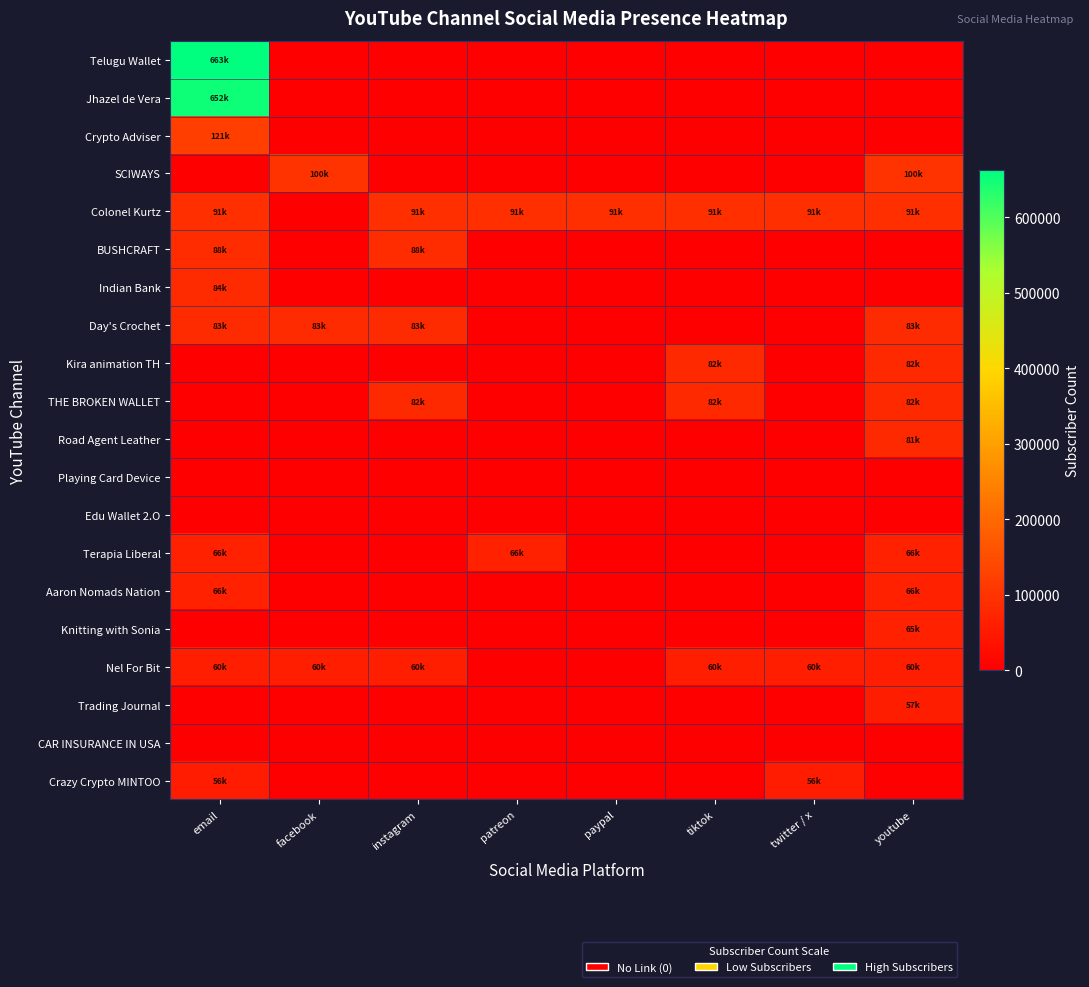

Reading left to right, extract all data points from this chart.

Telugu Wallet: email=663000	facebook=0	instagram=0	patreon=0	paypal=0	tiktok=0	twitter / x=0	youtube=0
Jhazel de Vera: email=652000	facebook=0	instagram=0	patreon=0	paypal=0	tiktok=0	twitter / x=0	youtube=0
Crypto Adviser: email=121000	facebook=0	instagram=0	patreon=0	paypal=0	tiktok=0	twitter / x=0	youtube=0
SCIWAYS: email=0	facebook=100000	instagram=0	patreon=0	paypal=0	tiktok=0	twitter / x=0	youtube=100000
Colonel Kurtz: email=91800	facebook=0	instagram=91800	patreon=91800	paypal=91800	tiktok=91800	twitter / x=91800	youtube=91800
BUSHCRAFT: email=88000	facebook=0	instagram=88000	patreon=0	paypal=0	tiktok=0	twitter / x=0	youtube=0
Indian Bank: email=84200	facebook=0	instagram=0	patreon=0	paypal=0	tiktok=0	twitter / x=0	youtube=0
Day's Crochet: email=83800	facebook=83800	instagram=83800	patreon=0	paypal=0	tiktok=0	twitter / x=0	youtube=83800
Kira animation TH: email=0	facebook=0	instagram=0	patreon=0	paypal=0	tiktok=82800	twitter / x=0	youtube=82800
THE BROKEN WALLET: email=0	facebook=0	instagram=82300	patreon=0	paypal=0	tiktok=82300	twitter / x=0	youtube=82300
Road Agent Leather: email=0	facebook=0	instagram=0	patreon=0	paypal=0	tiktok=0	twitter / x=0	youtube=81500
Playing Card Device: email=0	facebook=0	instagram=0	patreon=0	paypal=0	tiktok=0	twitter / x=0	youtube=0
Edu Wallet 2.O: email=0	facebook=0	instagram=0	patreon=0	paypal=0	tiktok=0	twitter / x=0	youtube=0
Terapia Liberal: email=66400	facebook=0	instagram=0	patreon=66400	paypal=0	tiktok=0	twitter / x=0	youtube=66400
Aaron Nomads Nation: email=66000	facebook=0	instagram=0	patreon=0	paypal=0	tiktok=0	twitter / x=0	youtube=66000
Knitting with Sonia: email=0	facebook=0	instagram=0	patreon=0	paypal=0	tiktok=0	twitter / x=0	youtube=65000
Nel For Bit: email=60600	facebook=60600	instagram=60600	patreon=0	paypal=0	tiktok=60600	twitter / x=60600	youtube=60600
Trading Journal: email=0	facebook=0	instagram=0	patreon=0	paypal=0	tiktok=0	twitter / x=0	youtube=57900
CAR INSURANCE IN USA: email=0	facebook=0	instagram=0	patreon=0	paypal=0	tiktok=0	twitter / x=0	youtube=0
Crazy Crypto MINTOO: email=56600	facebook=0	instagram=0	patreon=0	paypal=0	tiktok=0	twitter / x=56600	youtube=0